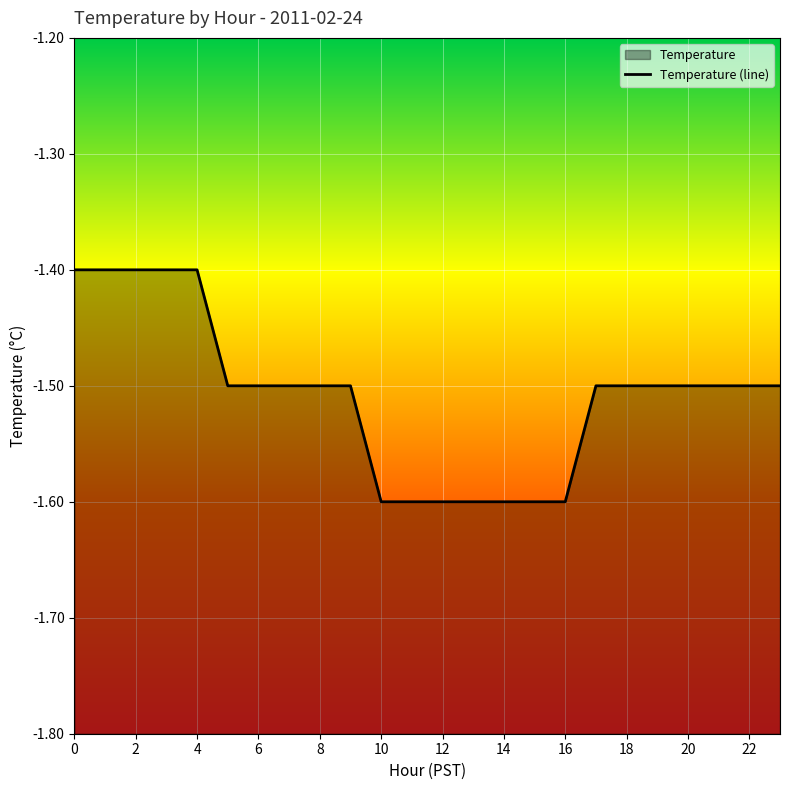

How many data points does each series have?

24